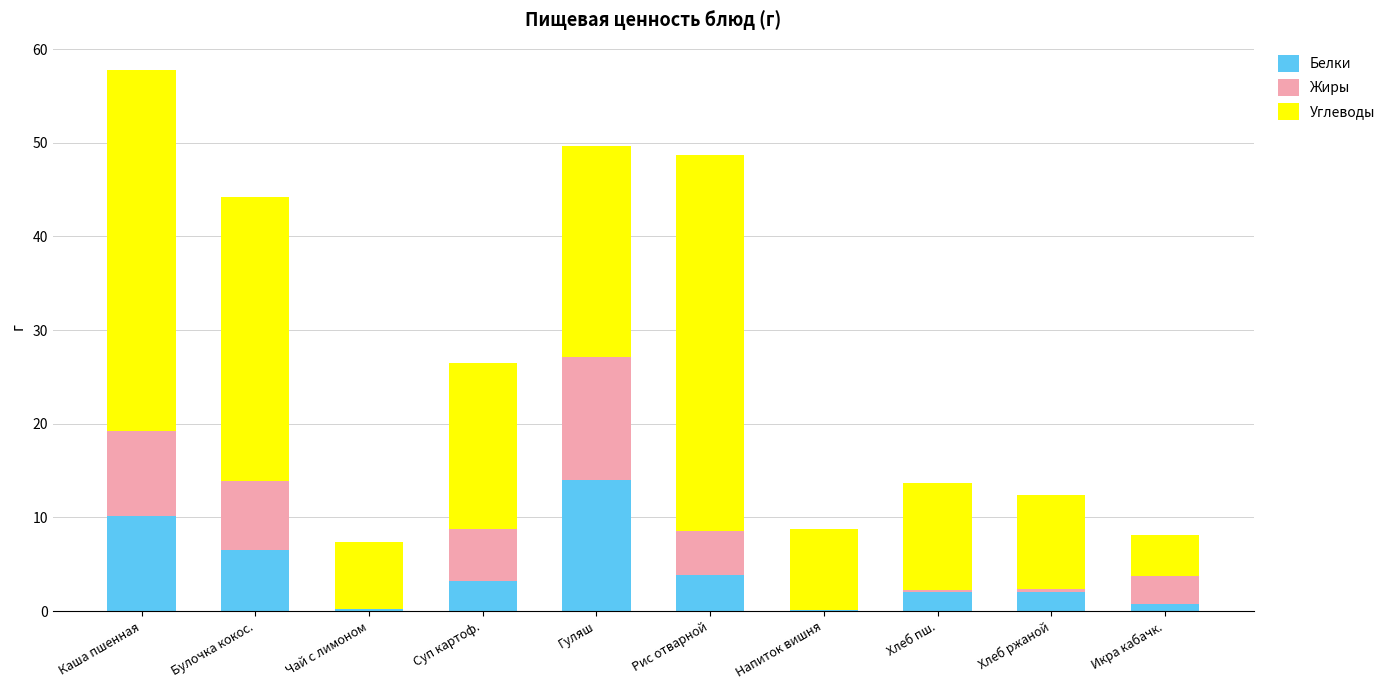

Where is Белки nearest to the value 7?

Булочка кокос.